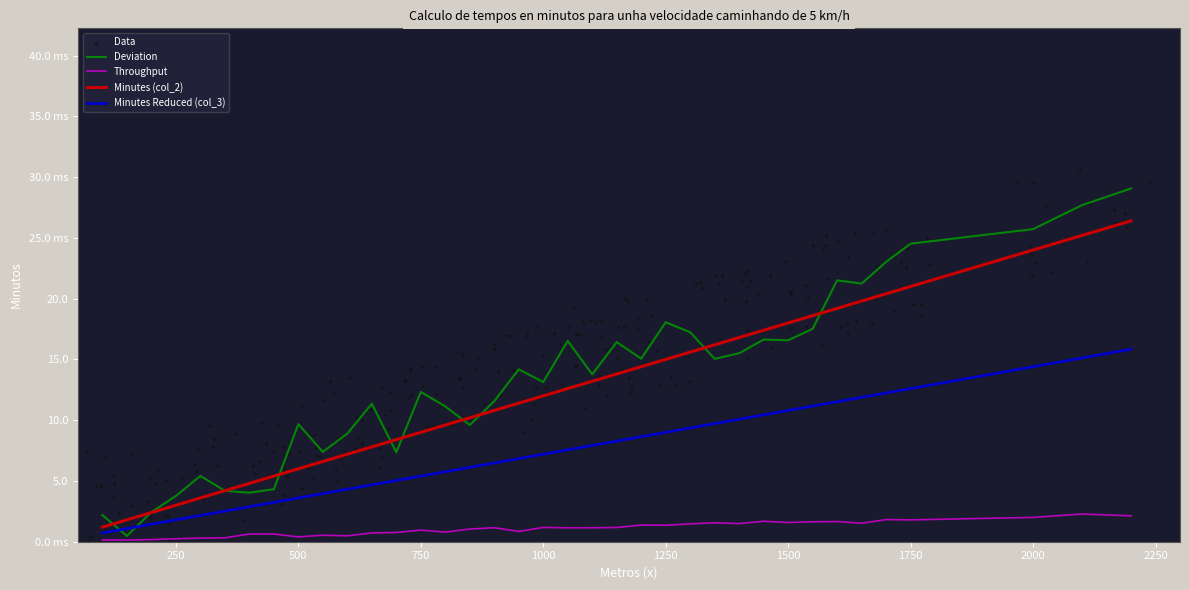

Which series has the largest total across all categories?

Minutes (col_2)